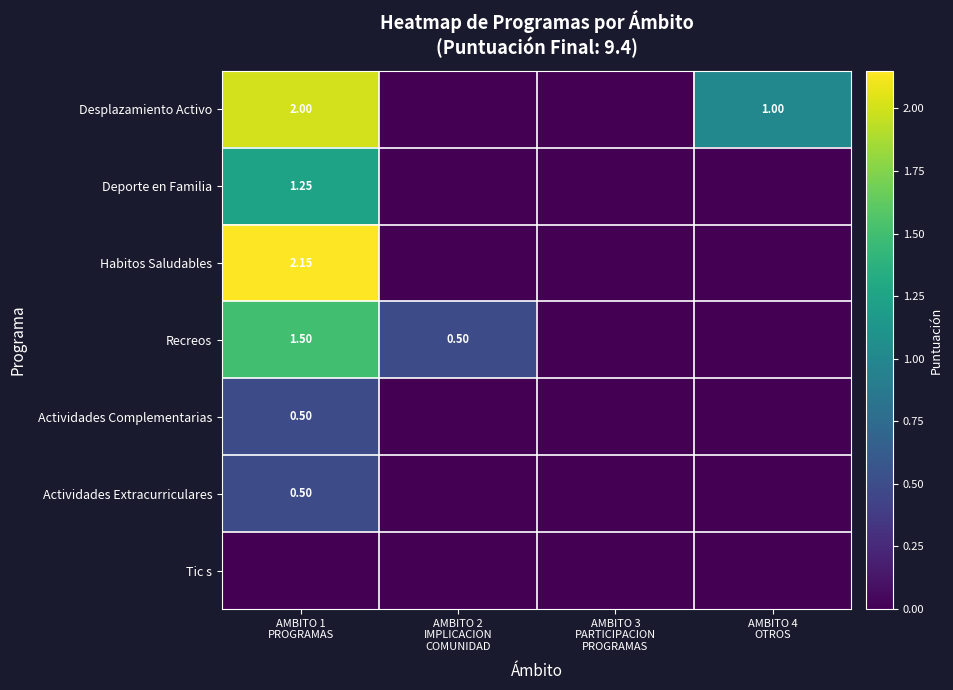

What is the total value across all series at AMBITO 4
OTROS?

1.0